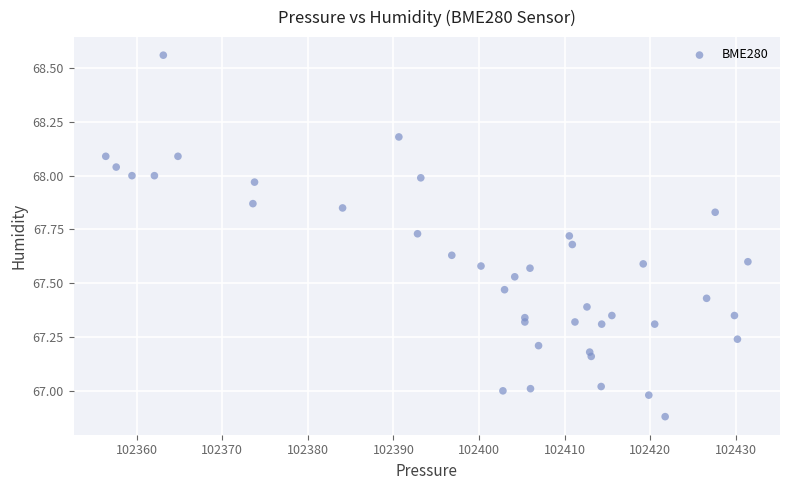

What is the range of Y values (max minus min)?

1.7